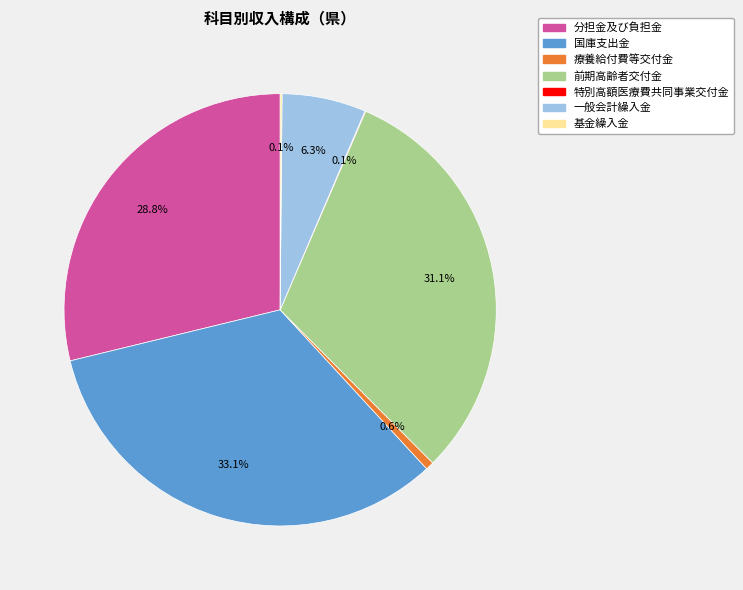

What percentage is NOT represented by 国庫支出金?

66.9%